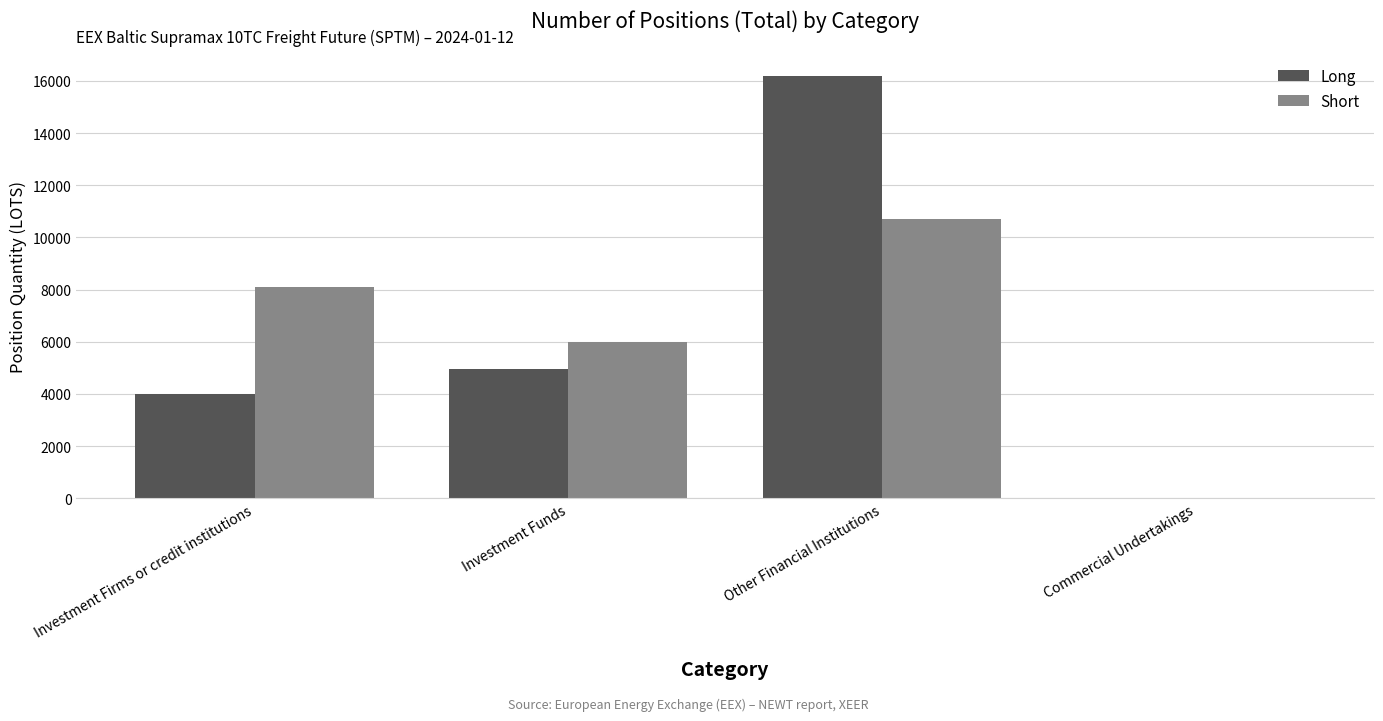

Is the value of Short at Investment Firms or credit institutions greater than the value of Long at Investment Funds?

Yes